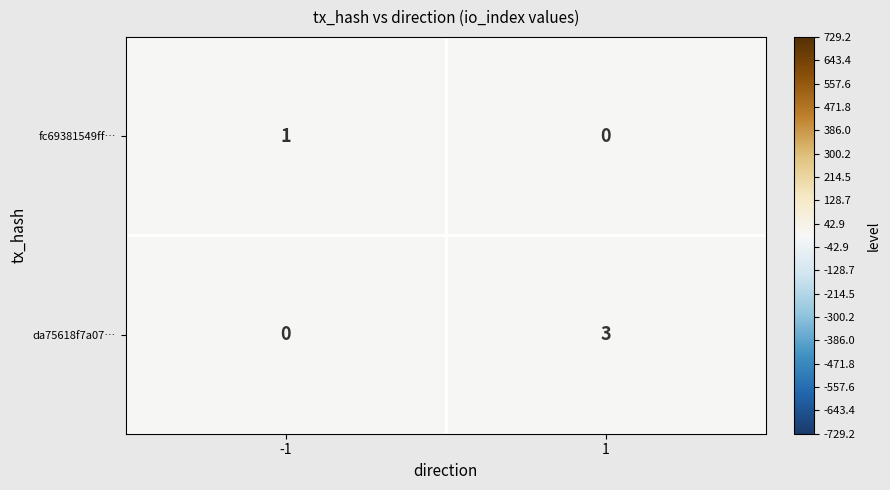

True or false: da75618f7a07… has a value of 0 at -1.

True